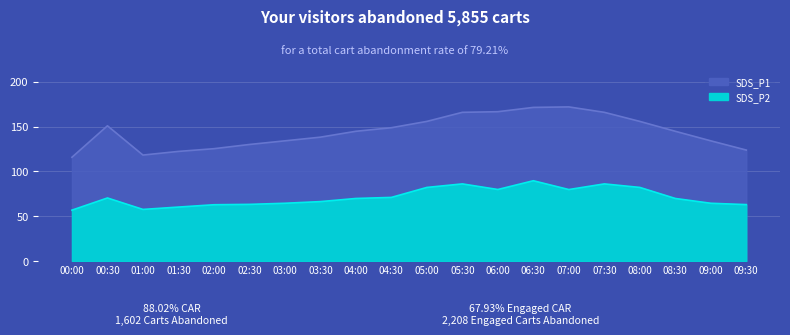

Where is the first local maximum for SDS_P1?

00:30